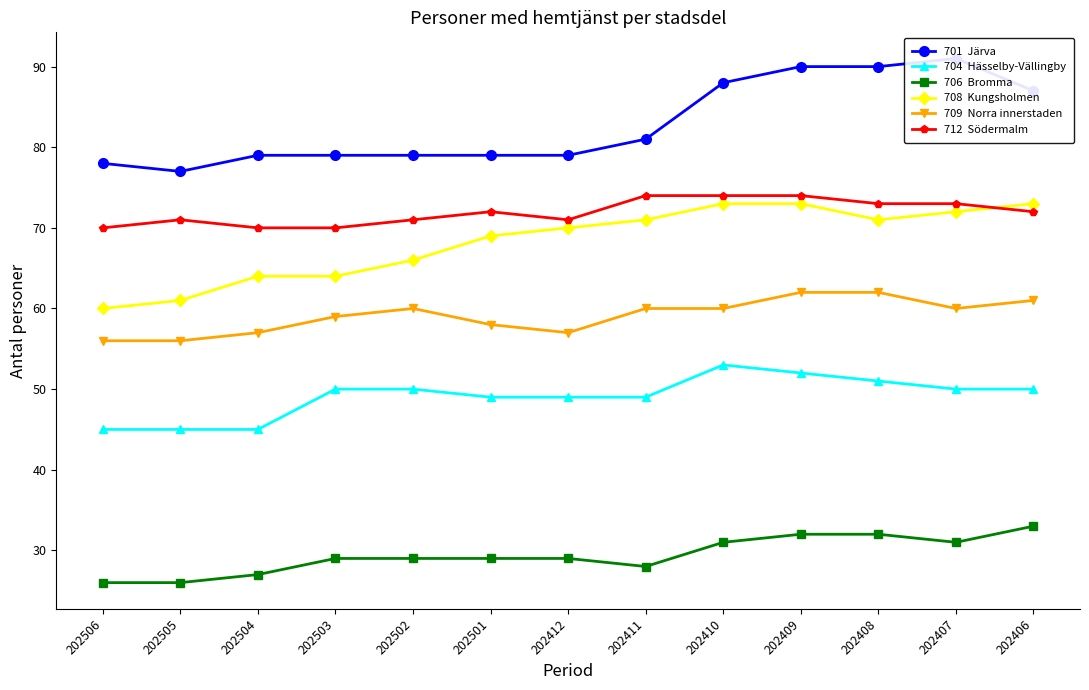

Which label corresponds to the largest value in the chart?

202407